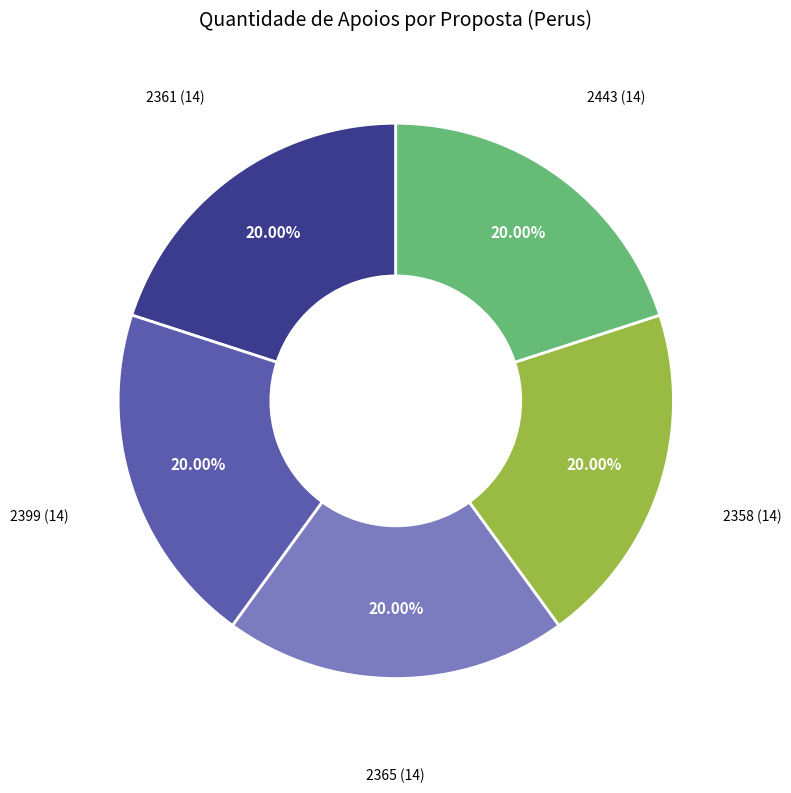

Approximately how many times larger is the value at 2399 compared to 2361?

1.0